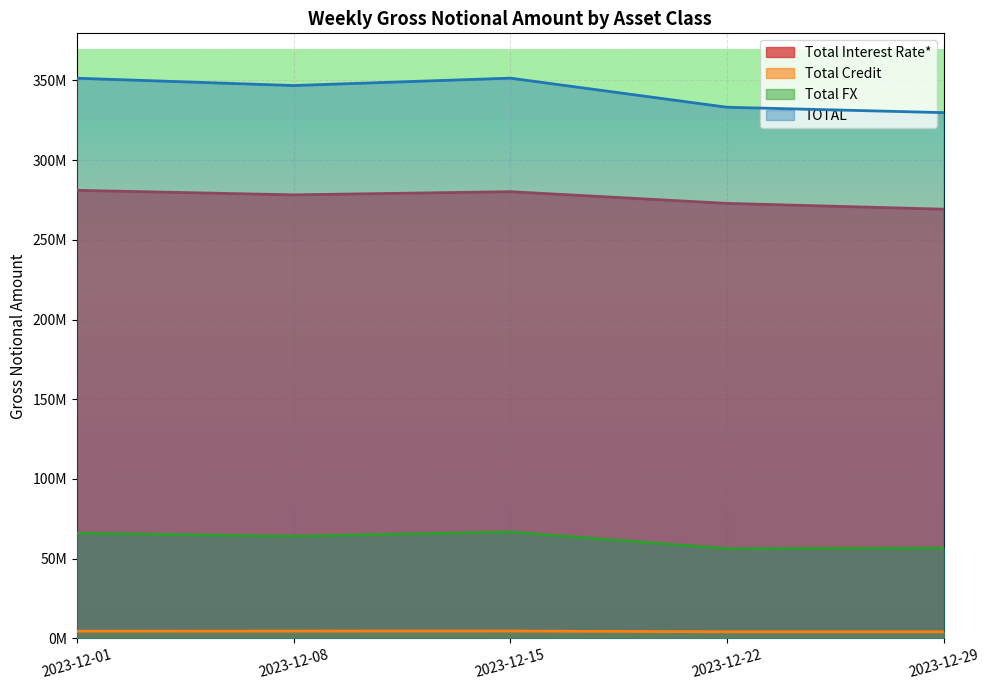

Is it true that Total Interest Rate* equals 457751347 at 2023-12-15?

False